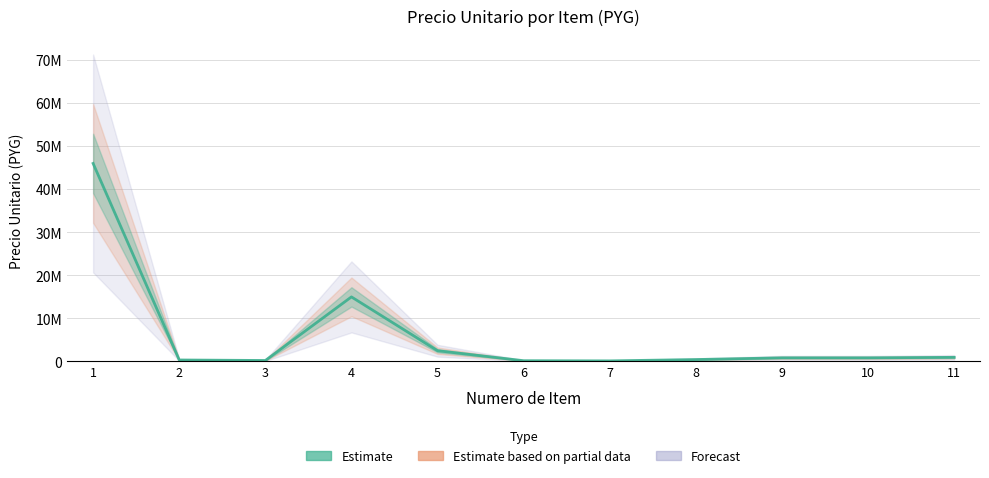

Reading right to left, what are all the values shown in this chart?

960000	850000	850000	450000	140000	180000	2500000	15000000	230000	350000	46000000